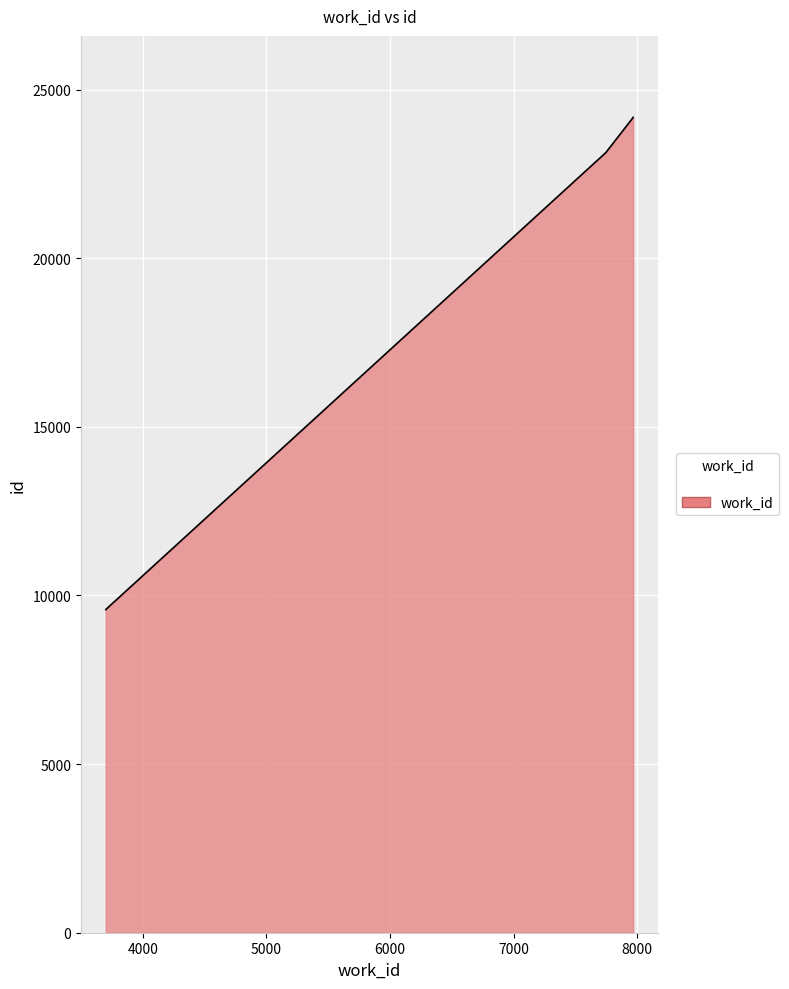

At which category does the chart reach its minimum across all series?

3700